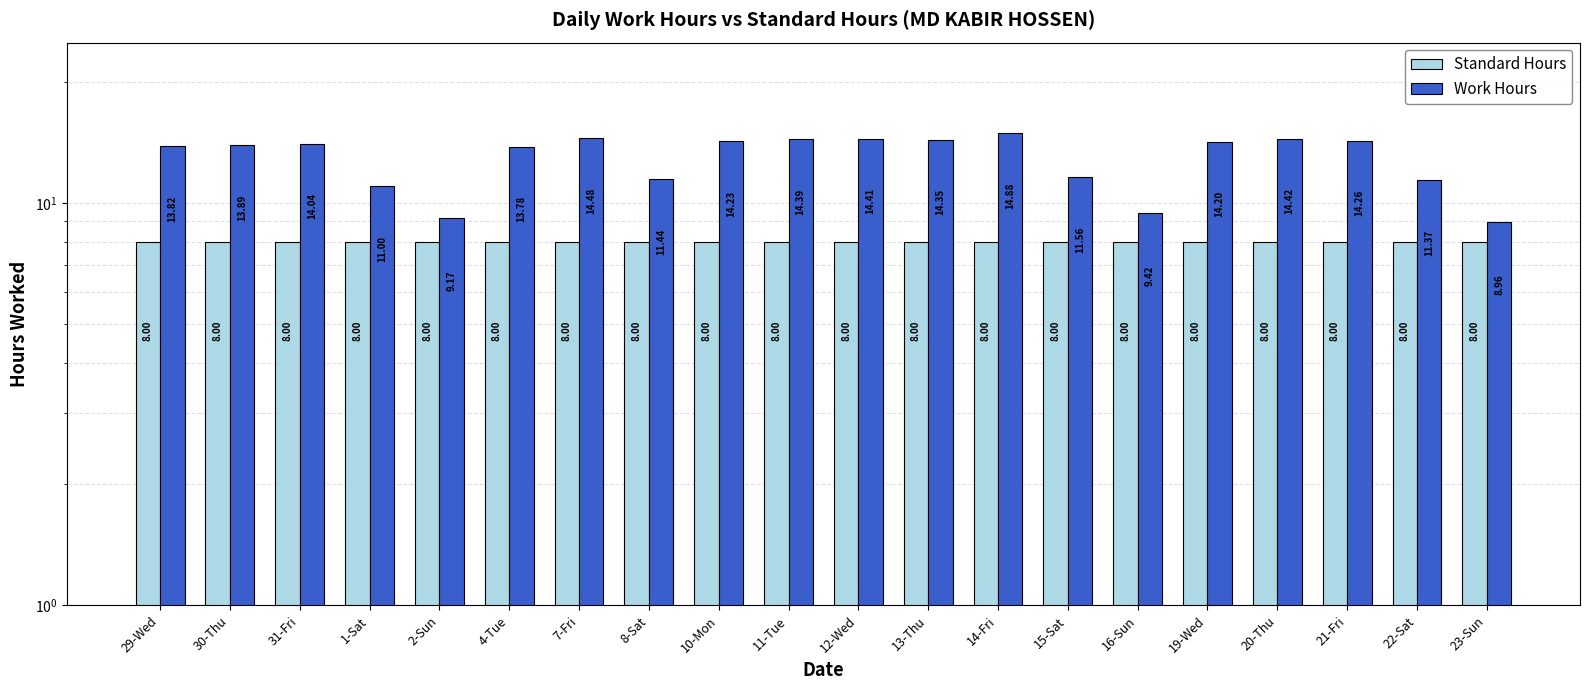

List the series in order of their peak value, lowest first.

Standard Hours, Work Hours